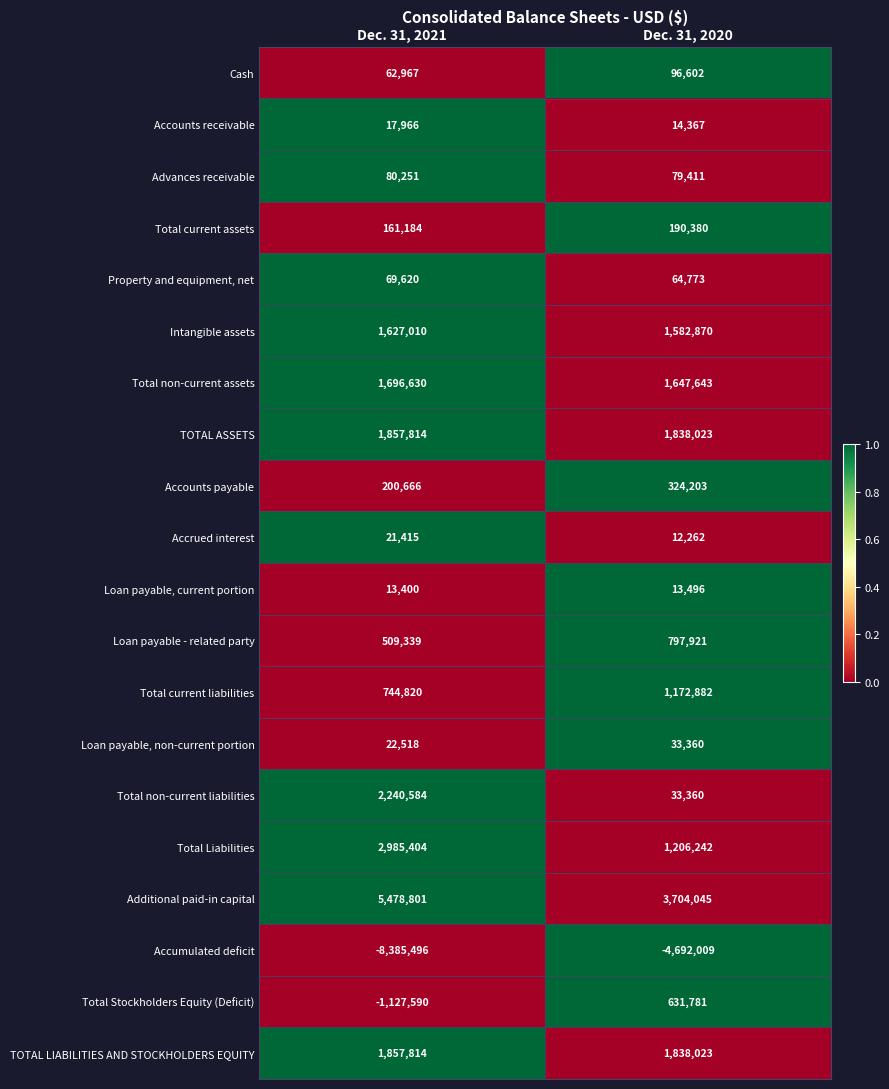

How many categories are shown in the chart?

2